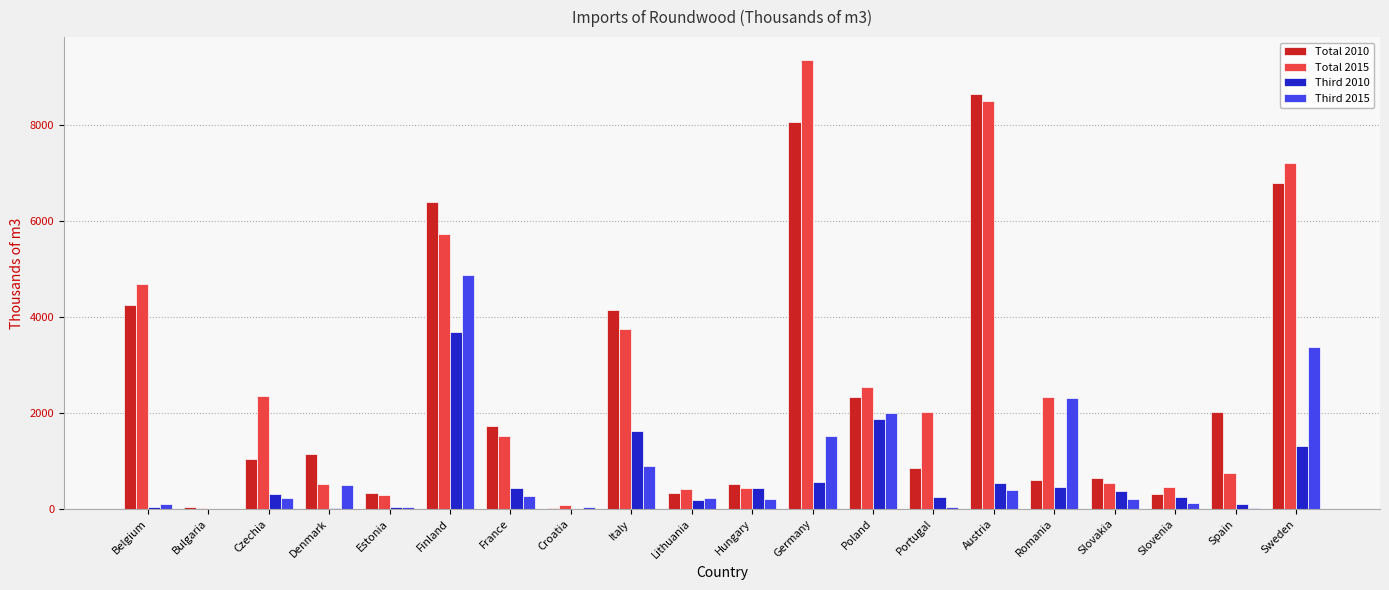

At which label does Total 2010 reach its peak?

Austria